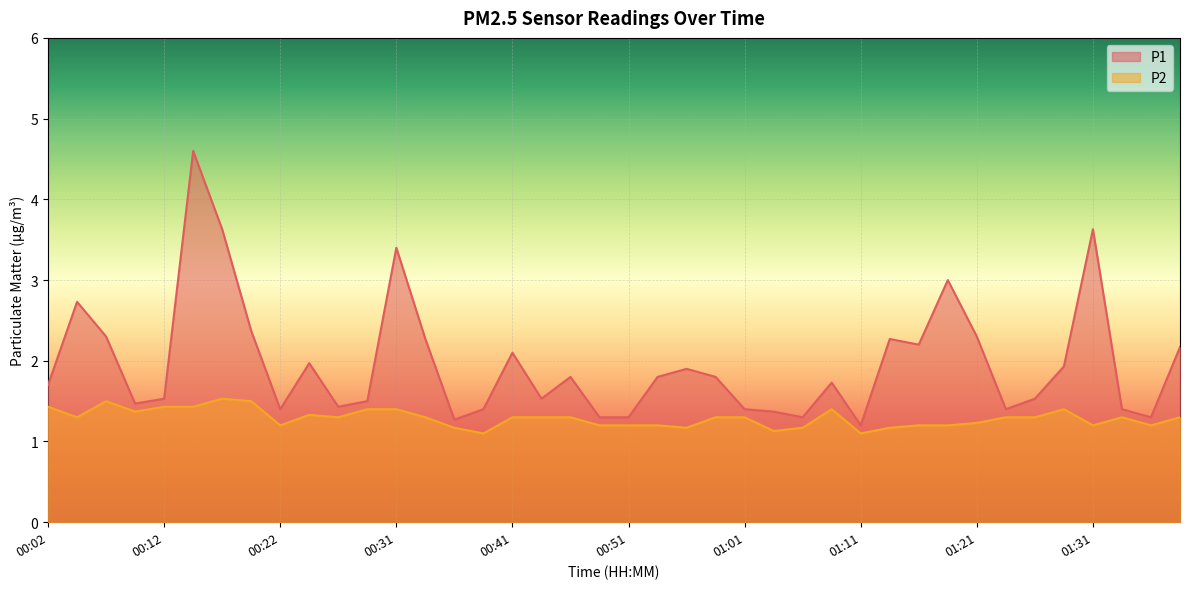

At which category does the chart reach its minimum across all series?

00:39